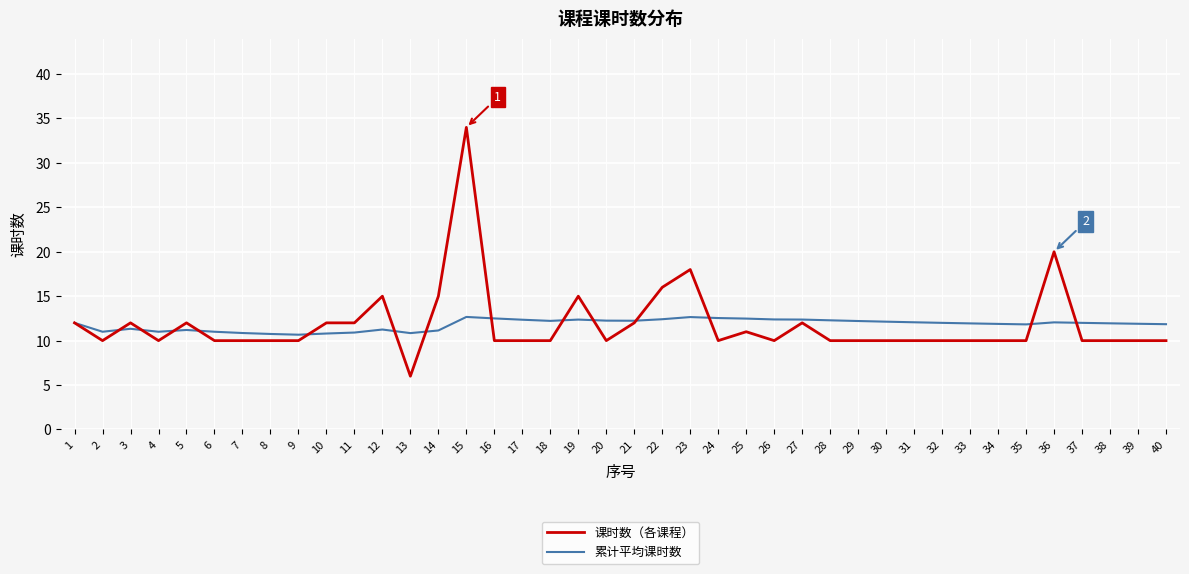

True or false: 累计平均课时数 has a value of 19.4 at 31.

False